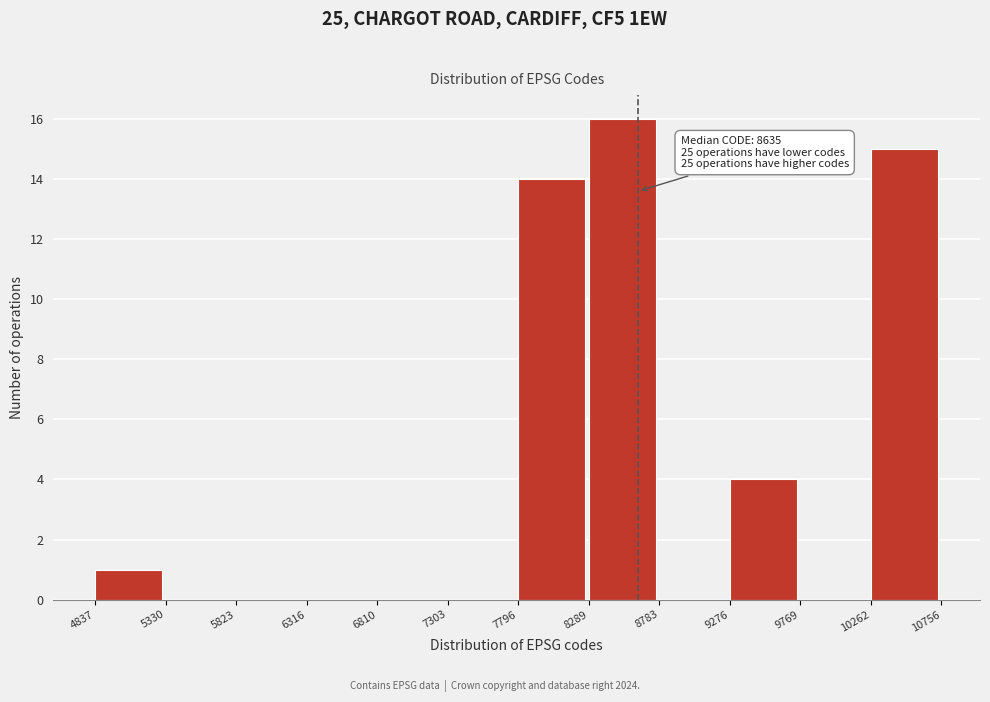

Over which range of the x-axis is the bar tallest?

8289 to 8783